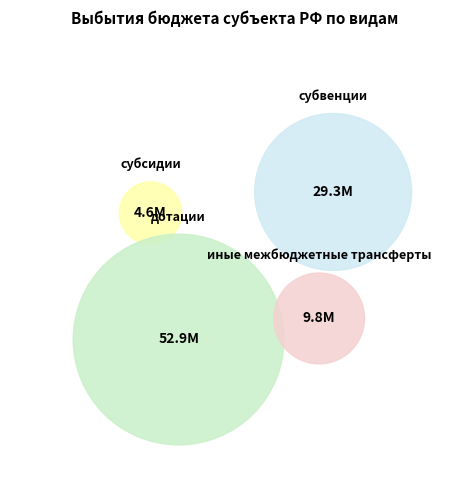

To the nearest percent, what is the combined percentage of субсидии and дотации?

60%